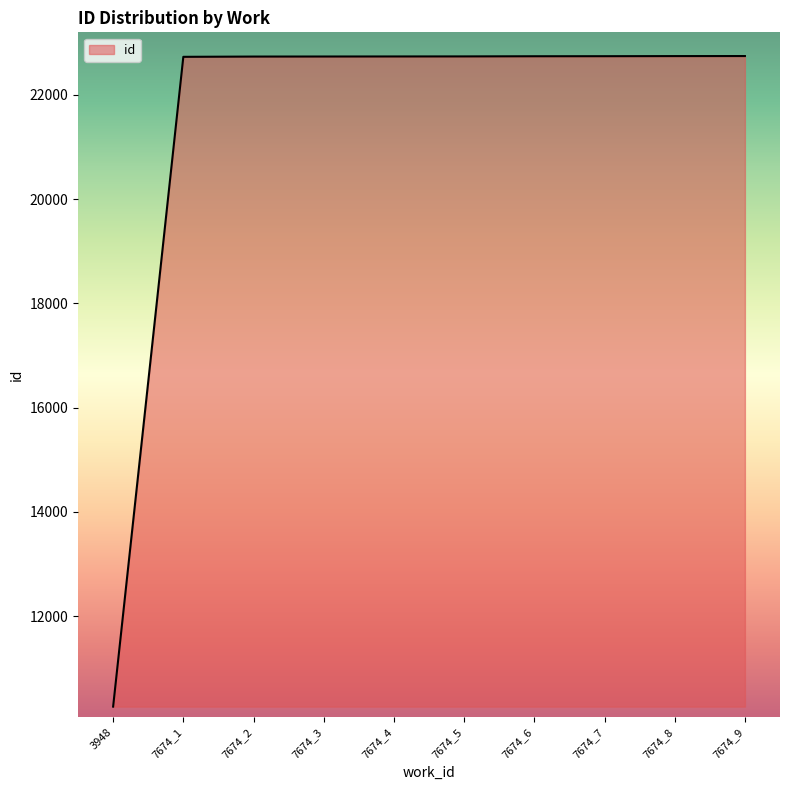

What is the difference between the maximum and minimum values?

12481